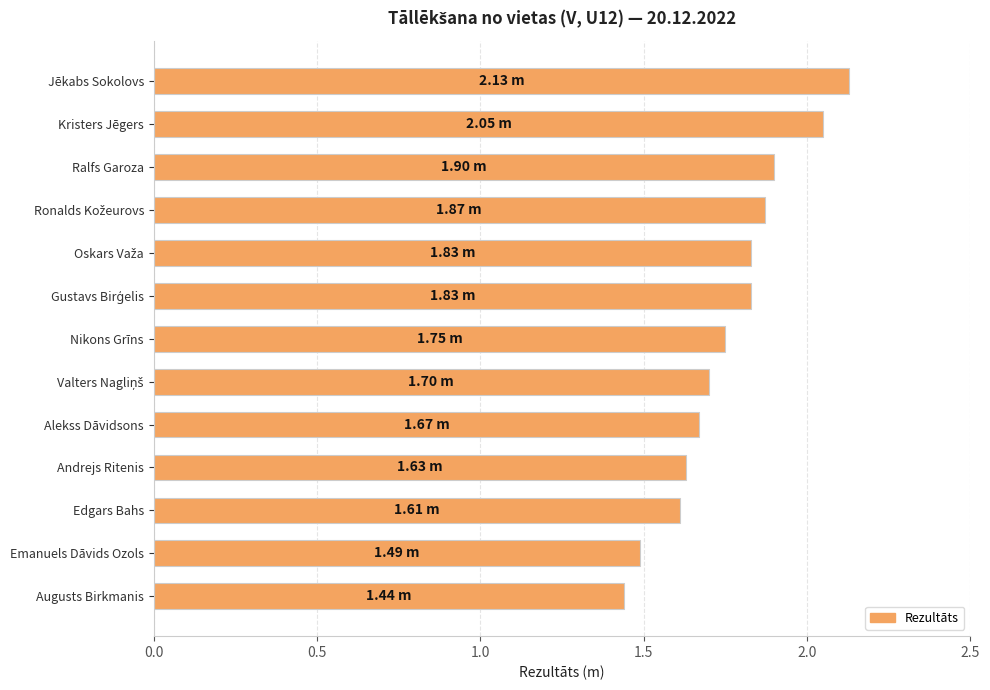

At which category does the chart reach its minimum across all series?

Augusts Birkmanis